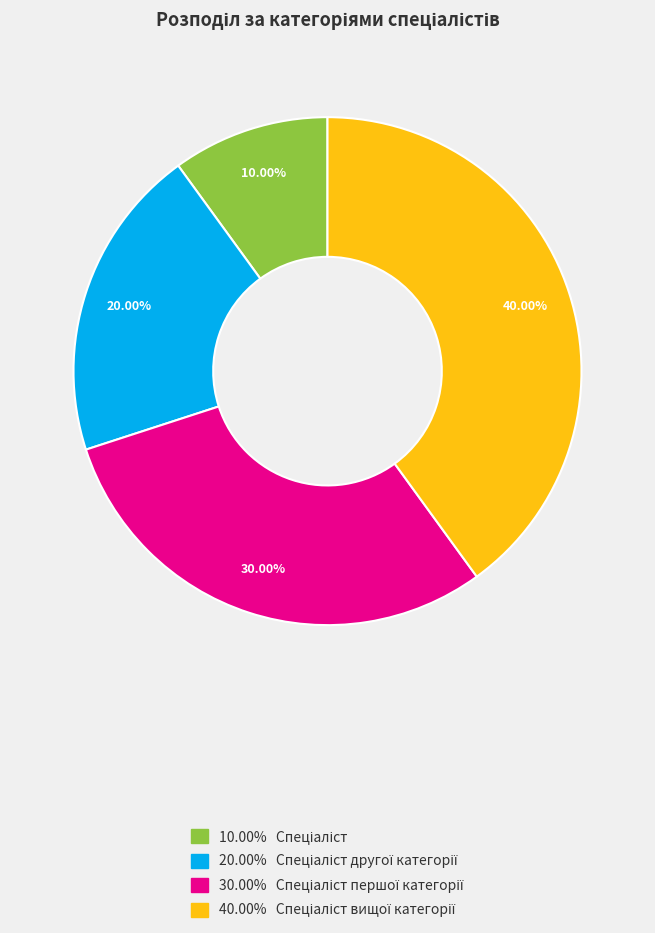

How many segments does this pie chart have?

4